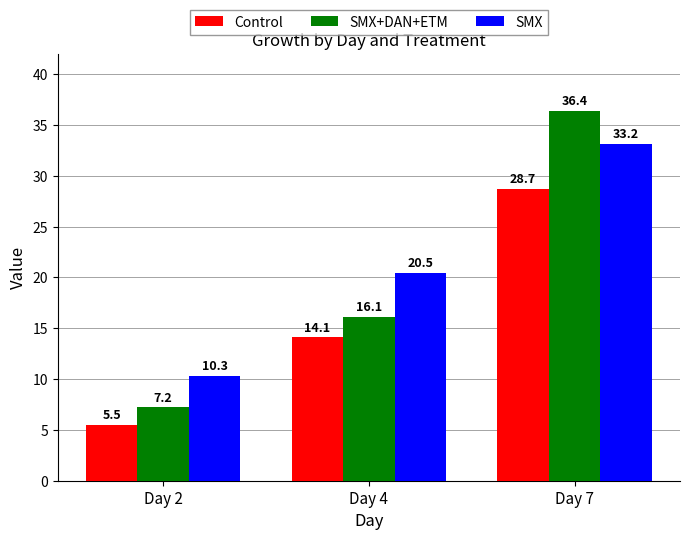

Are the bars horizontal?

No